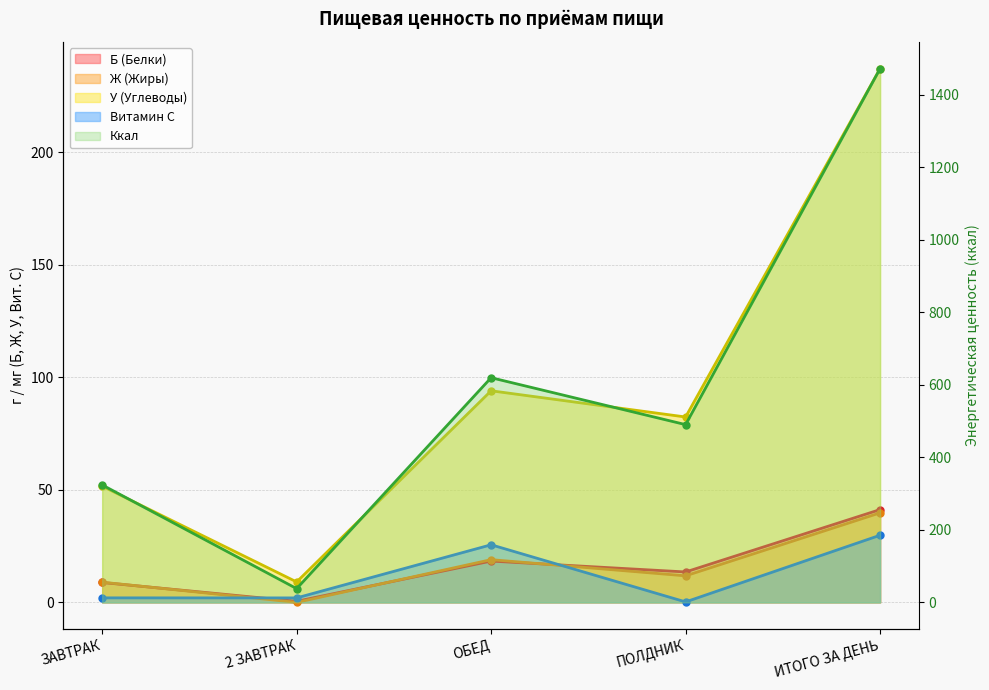

Is it true that Витамин С equals 0.0 at ПОЛДНИК?

False